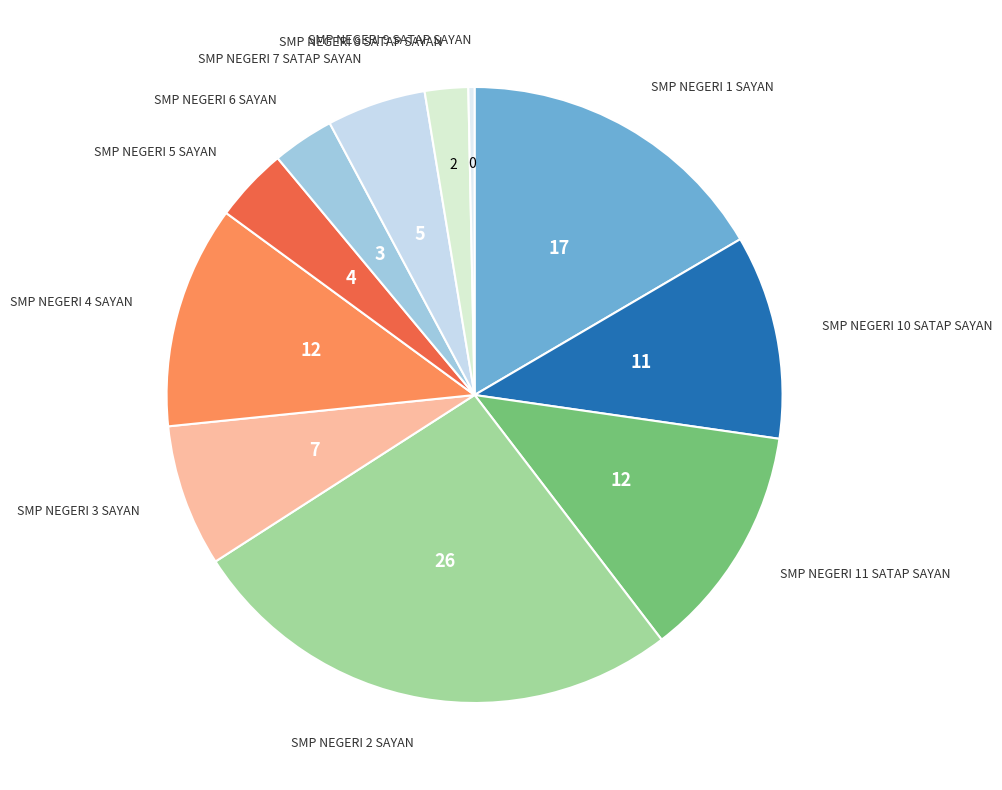

Is it true that SMP NEGERI 9 SATAP SAYAN is 0% of the pie?

True